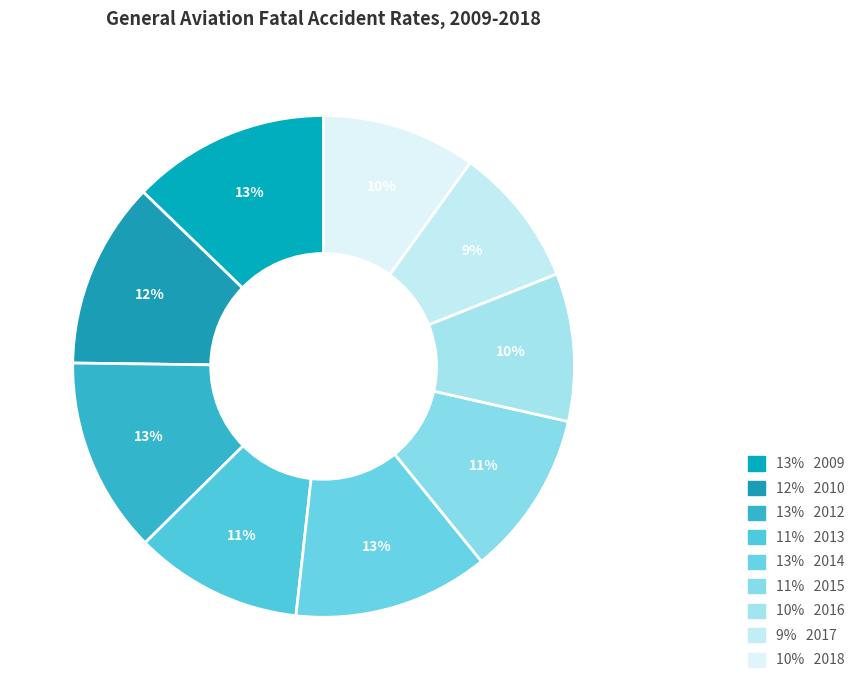

Count the number of slices in the pie.

9